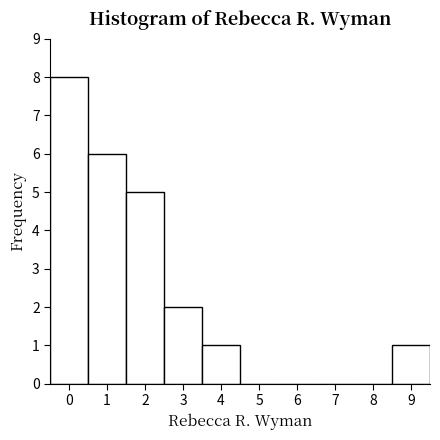

Reading left to right, transcribe this chart: for each bar, give the range it covers on the x-axis and its height. The values are not printed on the chart, so give them approximately, as read against the axis.

-0.5 to 0.5: 8
0.5 to 1.5: 6
1.5 to 2.5: 5
2.5 to 3.5: 2
3.5 to 4.5: 1
4.5 to 5.5: 0
5.5 to 6.5: 0
6.5 to 7.5: 0
7.5 to 8.5: 0
8.5 to 9.5: 1